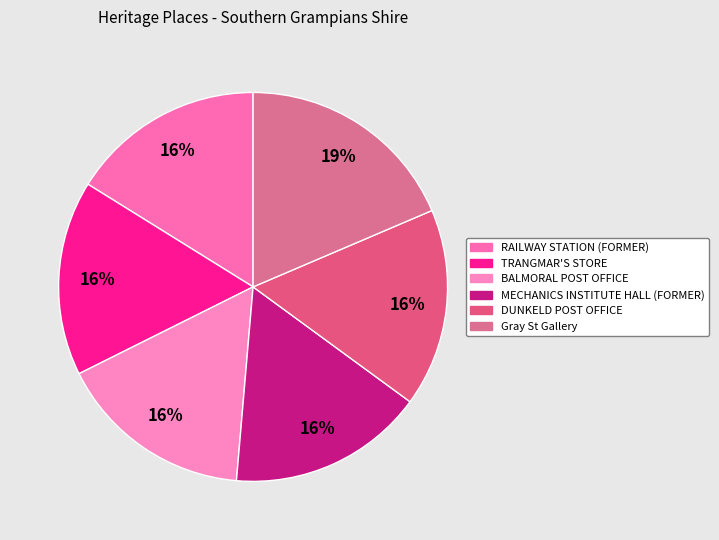

How many segments does this pie chart have?

6